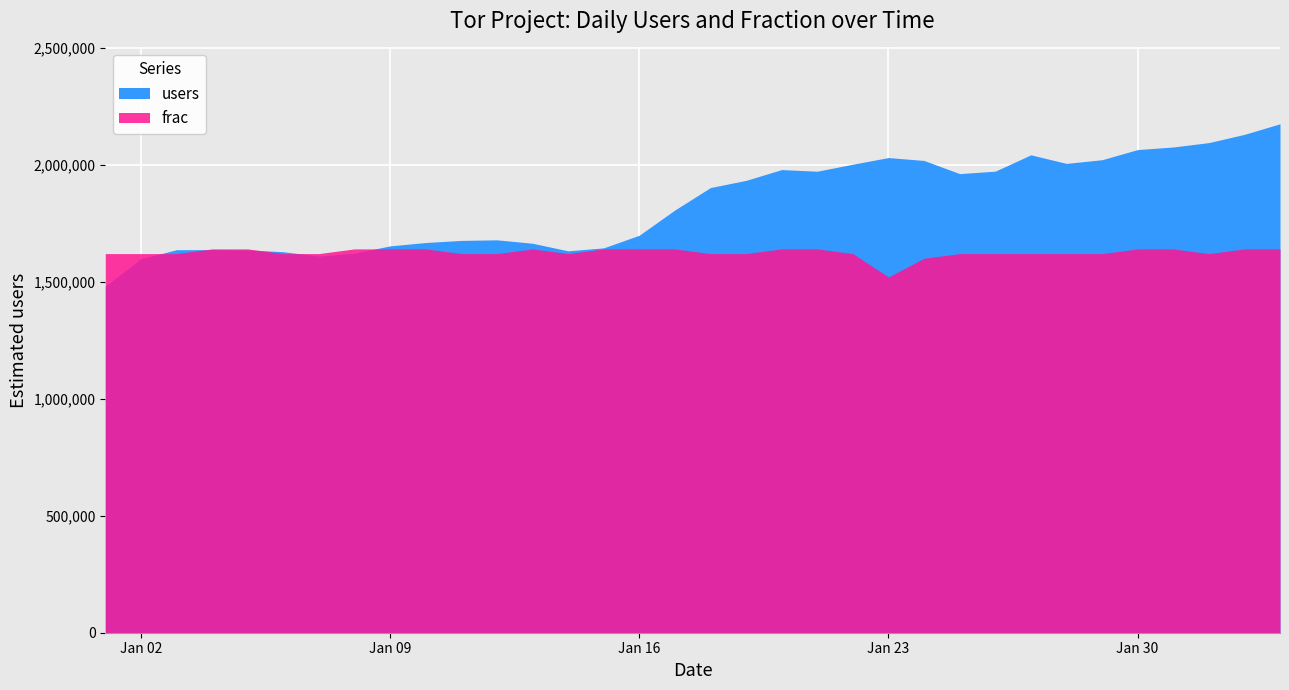

At which category is the sum across all series the highest?

33